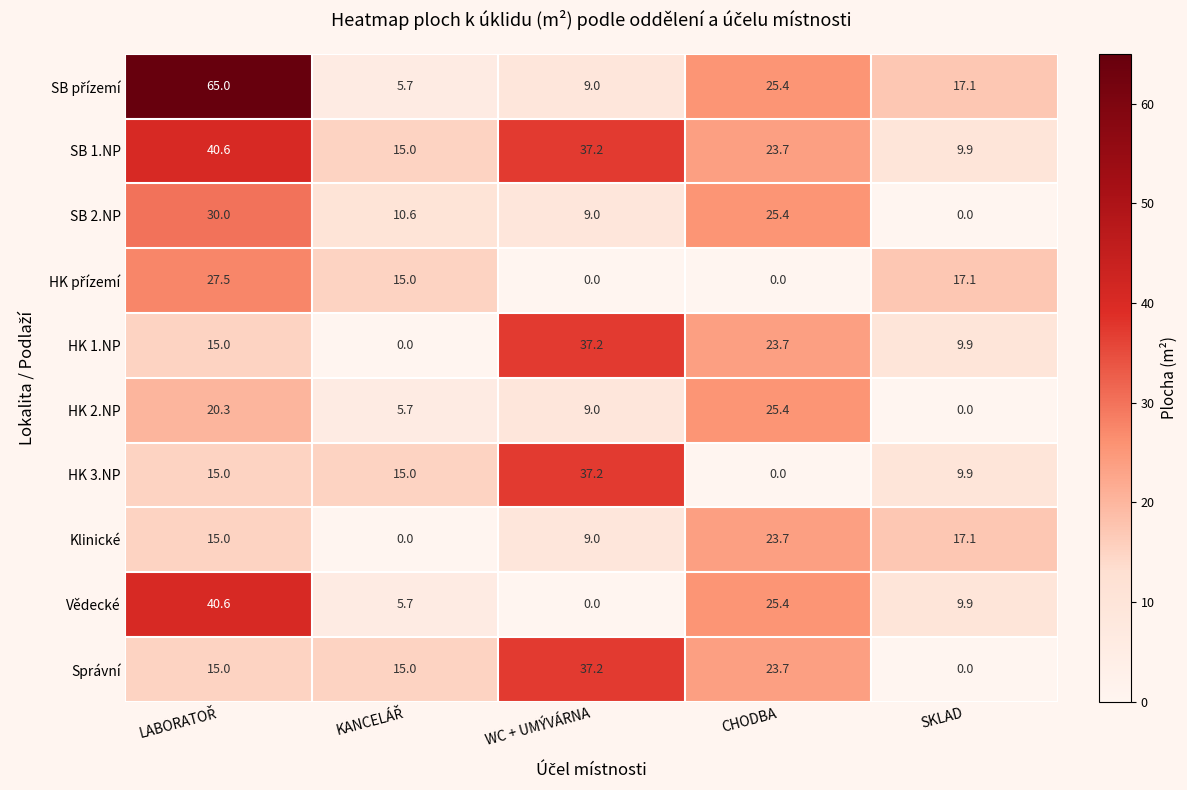

At how many categories does at least one series exceed 13?

5